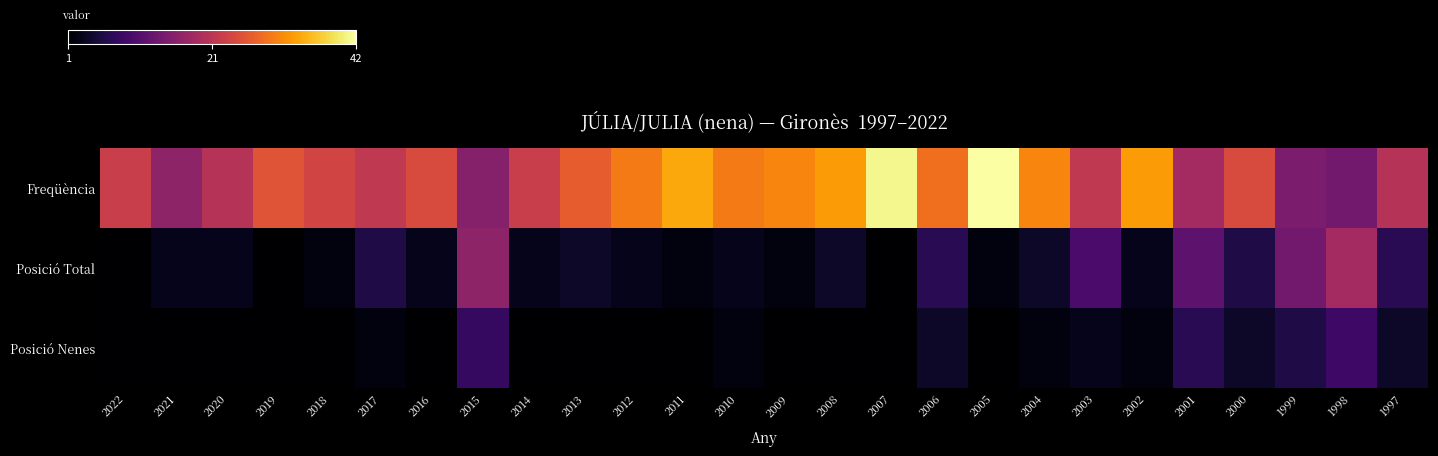

Count the number of categories in the chart.

26